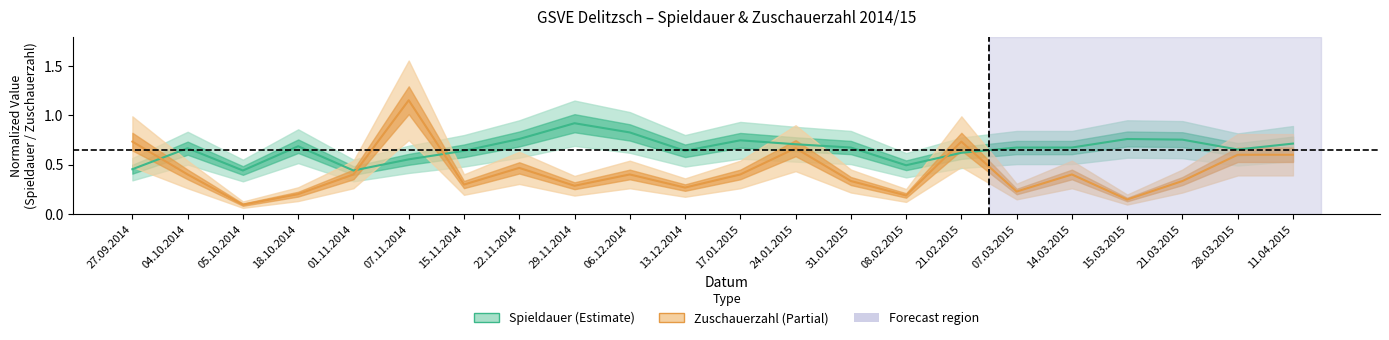

Reading left to right, list all the values displayed in this chart.

Spieldauer: 0.5	0.7	0.4	0.7	0.4	0.6	0.6	0.8	0.9	0.8	0.6	0.7	0.7	0.7	0.5	0.6	0.7	0.7	0.8	0.8	0.7	0.7
Zuschauerzahl: 0.7	0.4	0.1	0.2	0.4	1.2	0.3	0.5	0.3	0.4	0.3	0.4	0.7	0.3	0.2	0.7	0.2	0.4	0.1	0.3	0.6	0.6